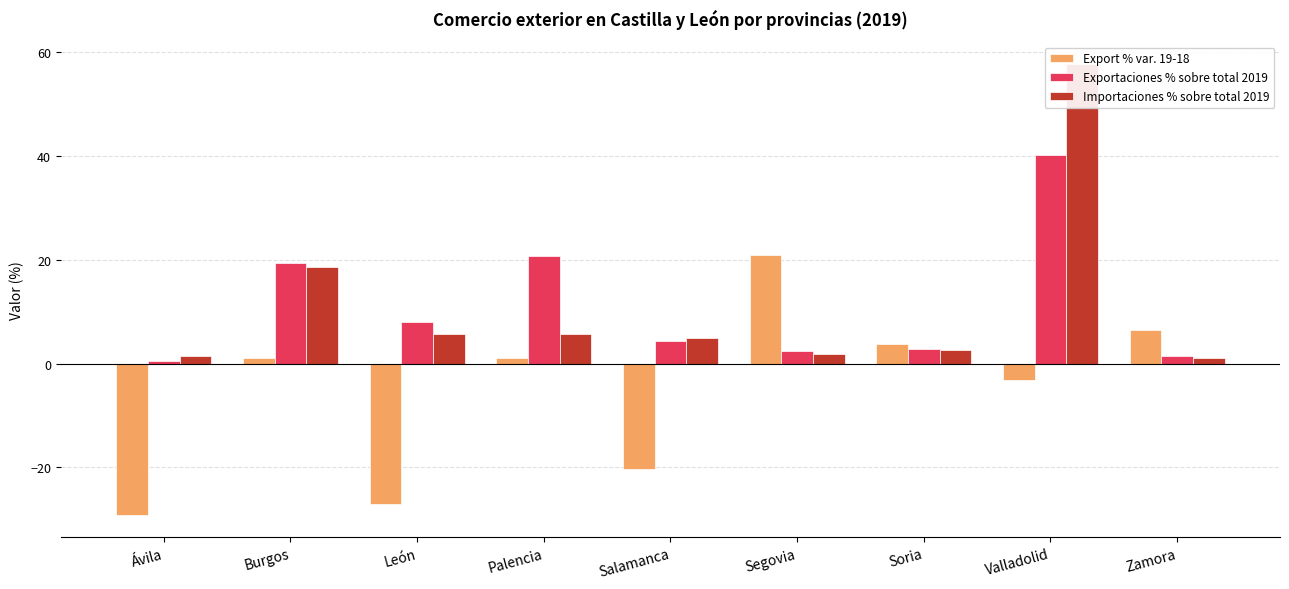

What is the difference between the highest and lowest values at León?

35.2